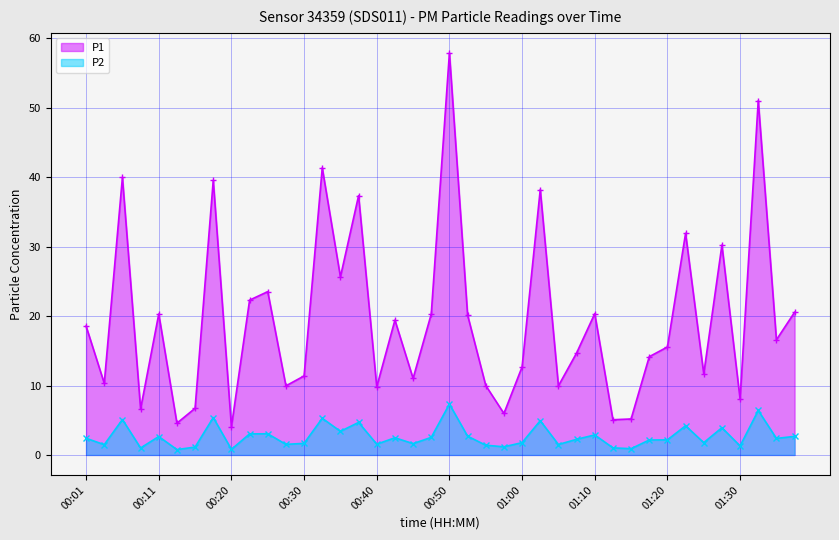

What is the average value of the P1 series?

19.6